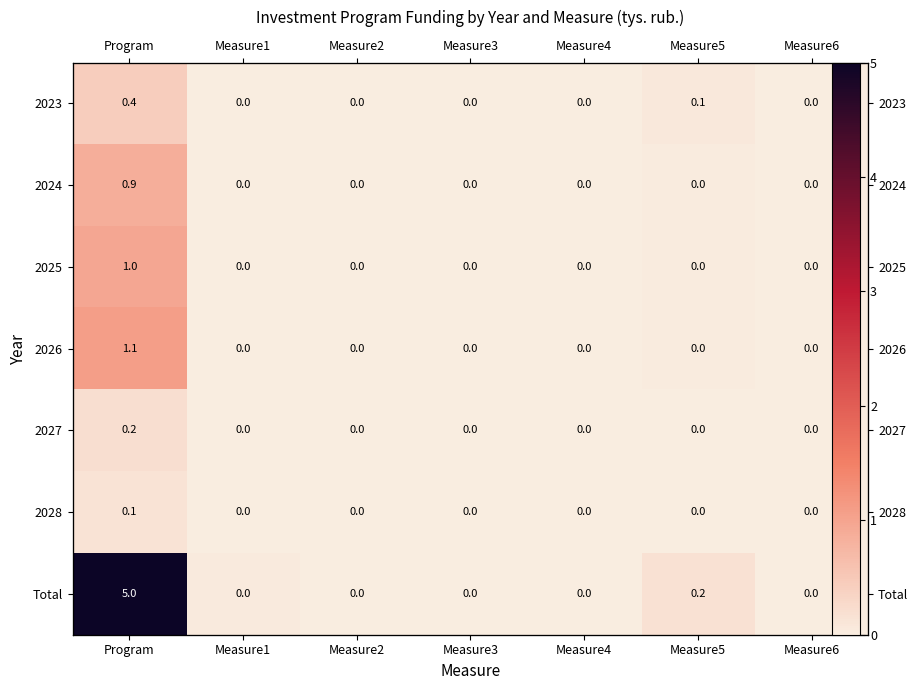

The value of Total at Measure1 is 0.1. True or false?

False